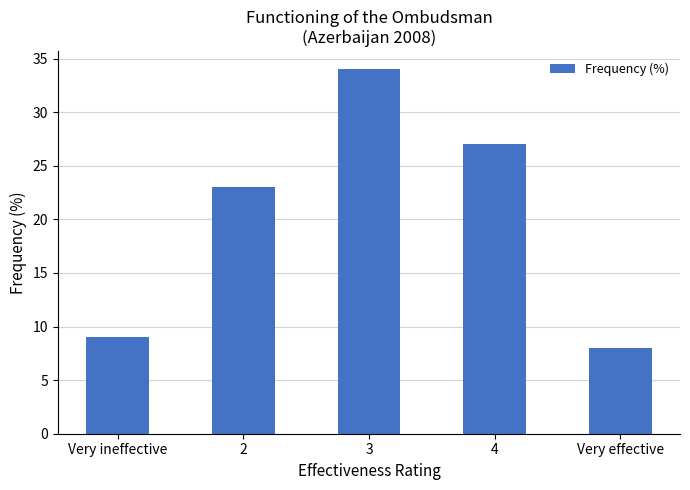

What is the sum of all values?

101